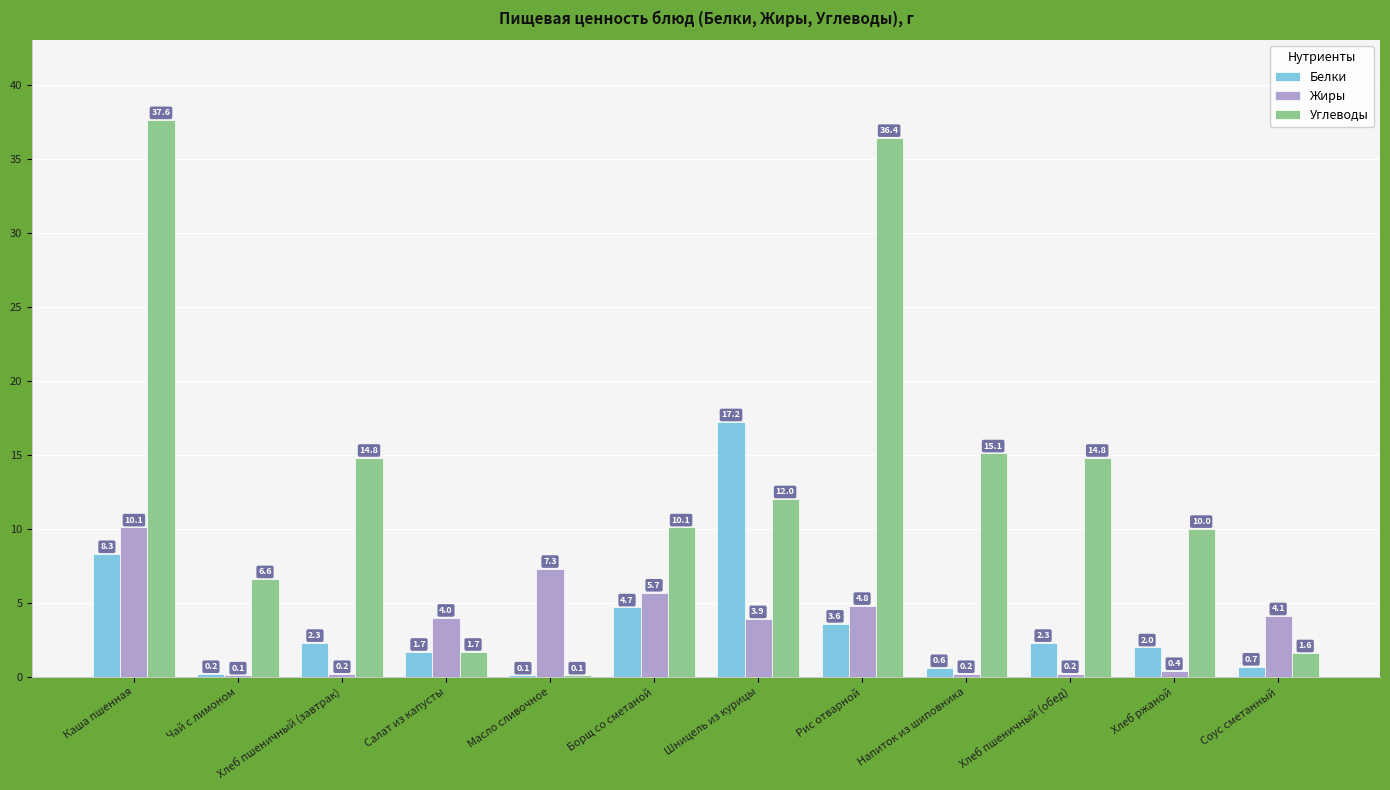

At which label is Углеводы closest to 18?

Напиток из шиповника